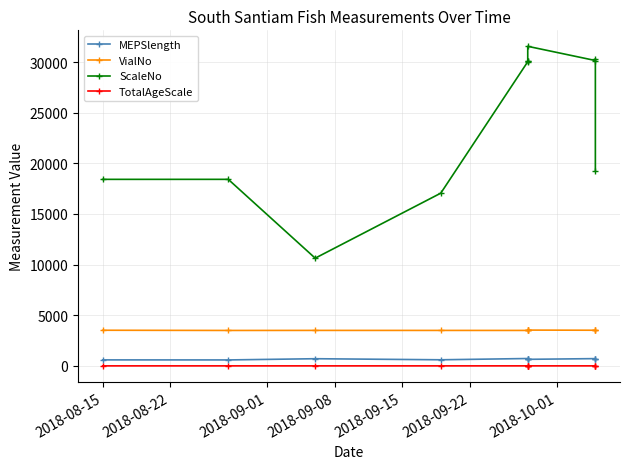

What is the difference between the highest and lowest values at 2018-09-01?

10632